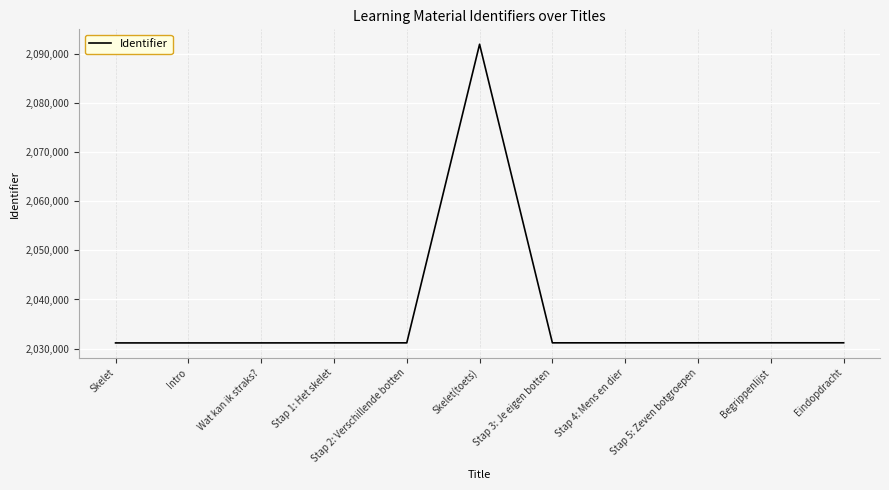

What is the sum of all values?

22403660